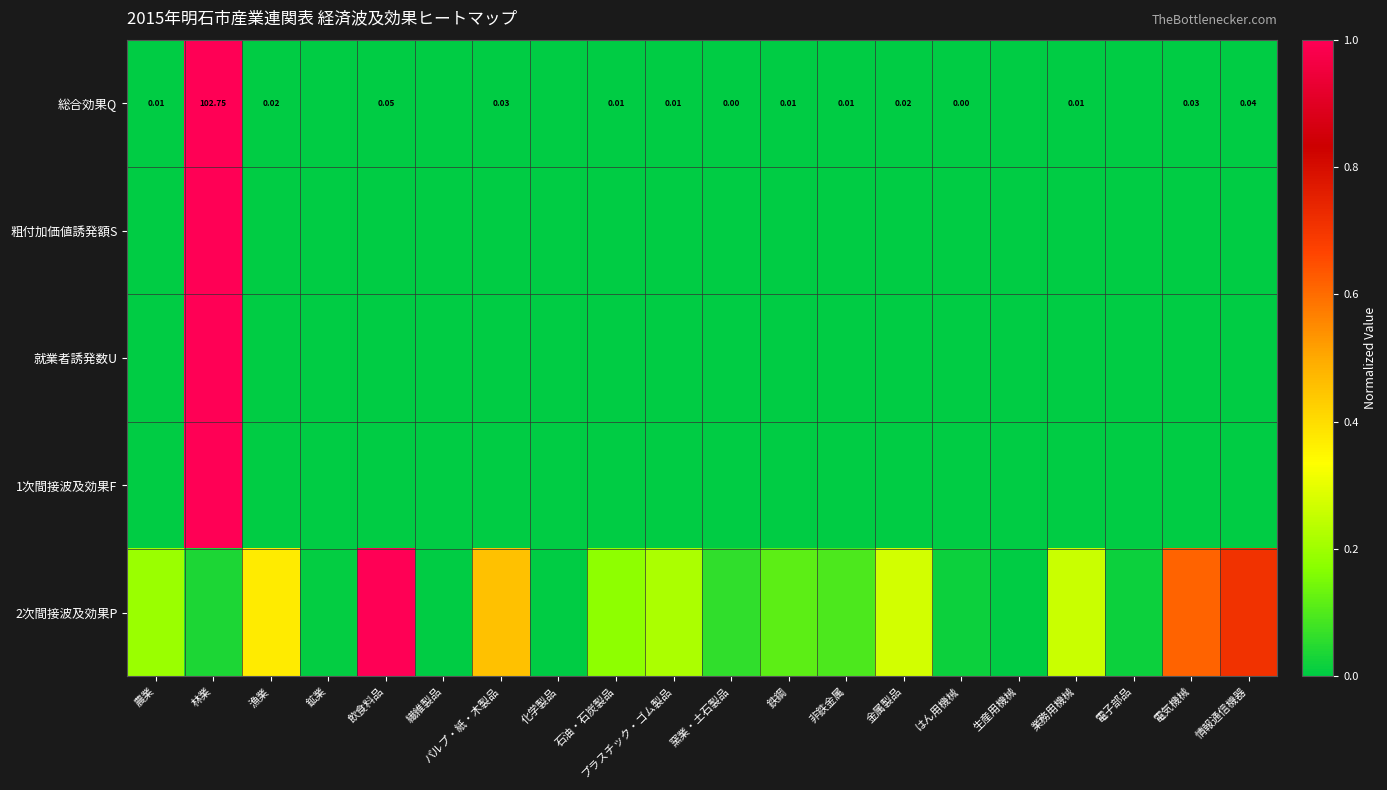

At how many categories does at least one series exceed 0?

17